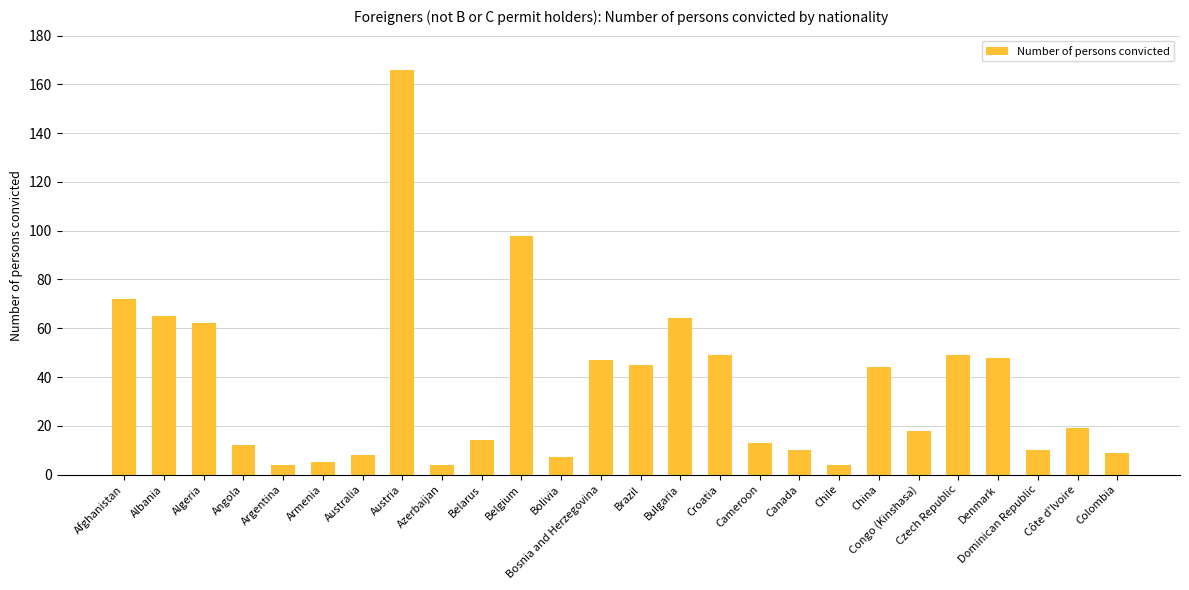

What is the label of the 10th bar from the left?

Belarus